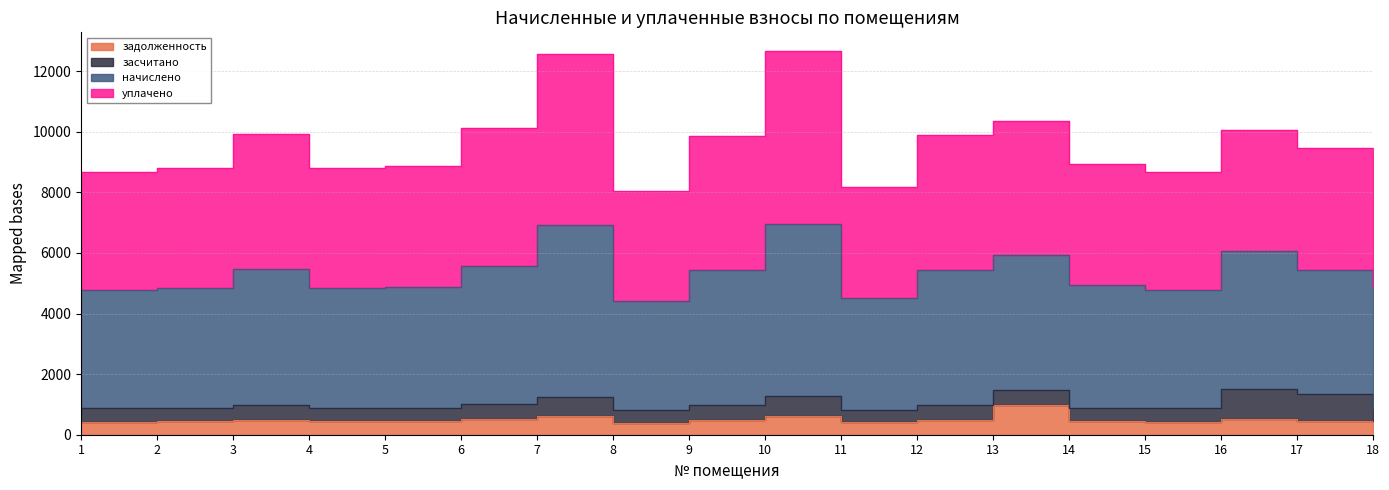

What is the difference between the second highest and second lowest values in the задолженность series?

224.0